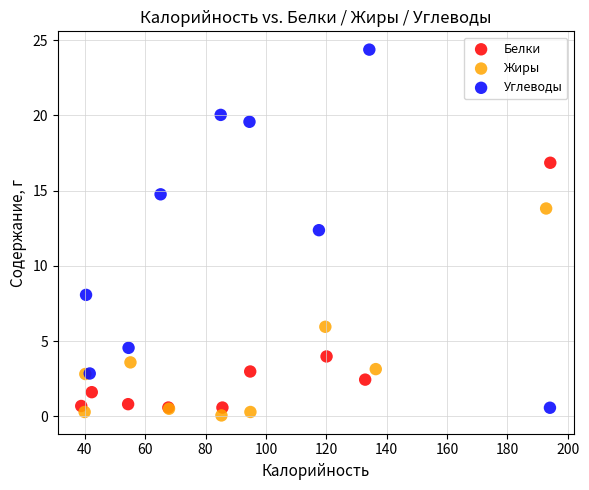

Which series reaches the maximum Y coordinate?

Углеводы